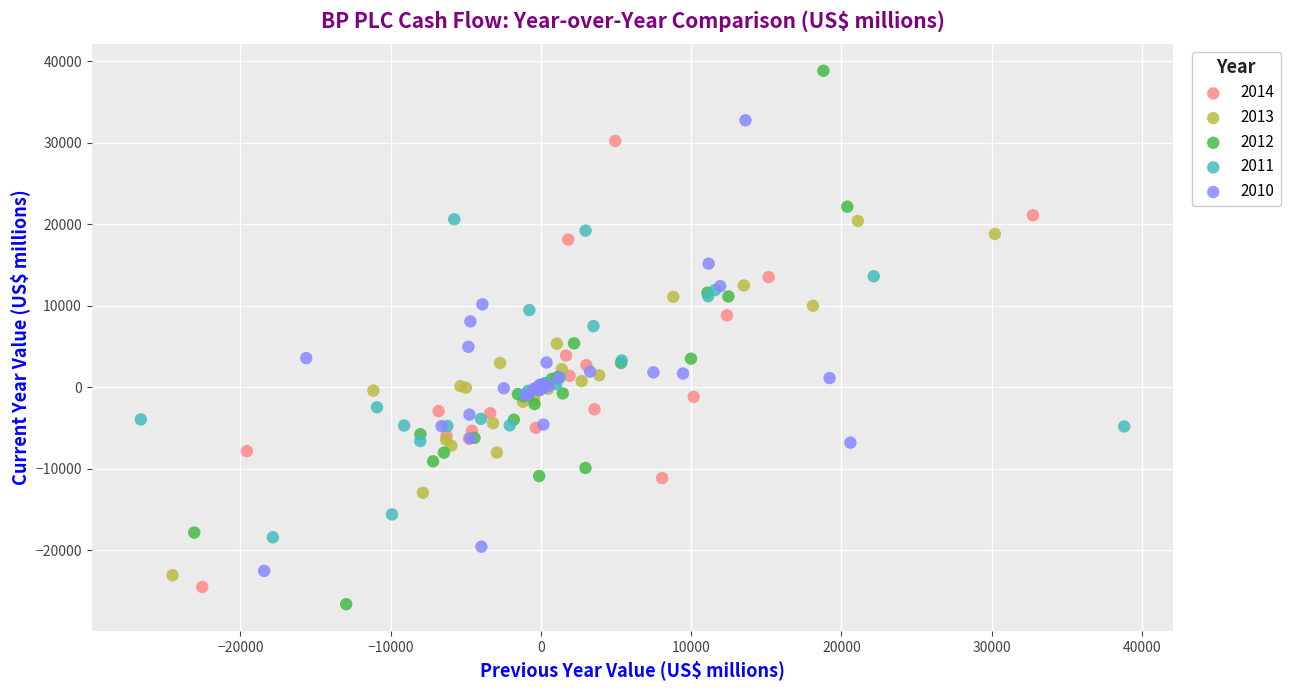

What are all the series names shown in the legend?

2014, 2013, 2012, 2011, 2010